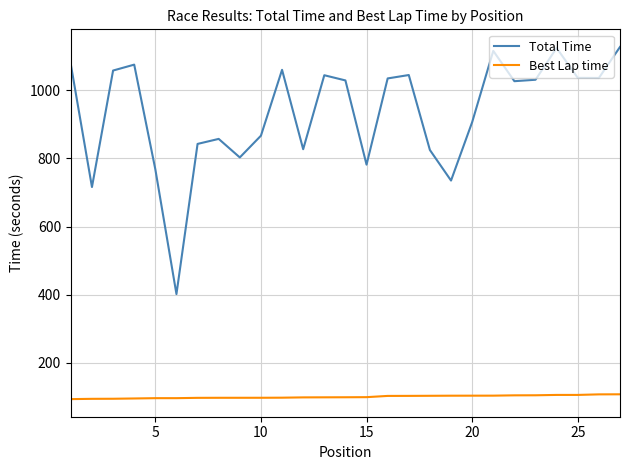

Rank the series by their average value, from highest to lowest.

Total Time, Best Lap time